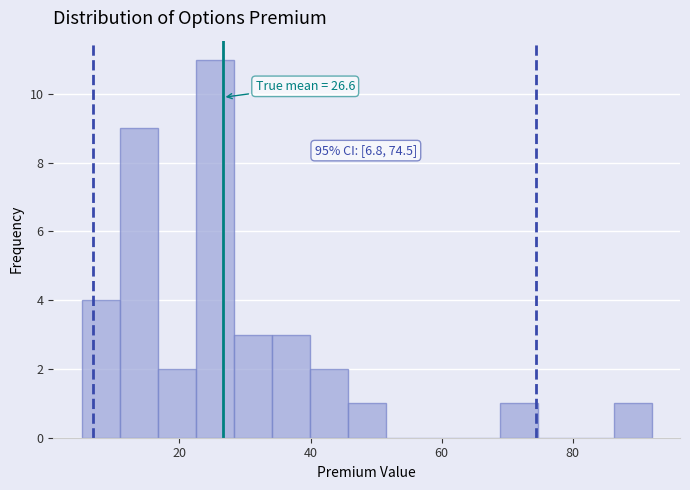

Read against the x-axis, roughly where is the centre of the tallest bar?

26